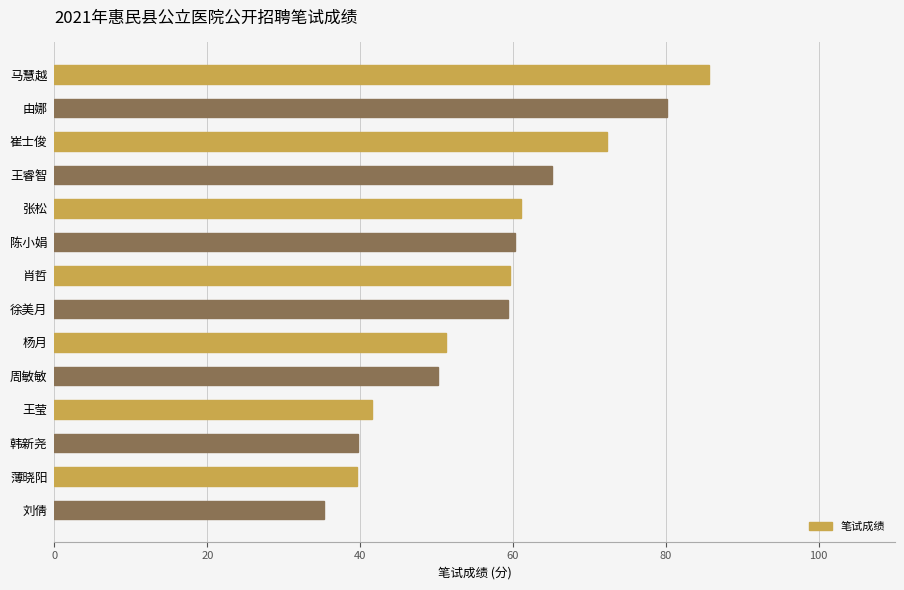

What is the sum of the values at 周敏敏 and 韩新尧?

89.9